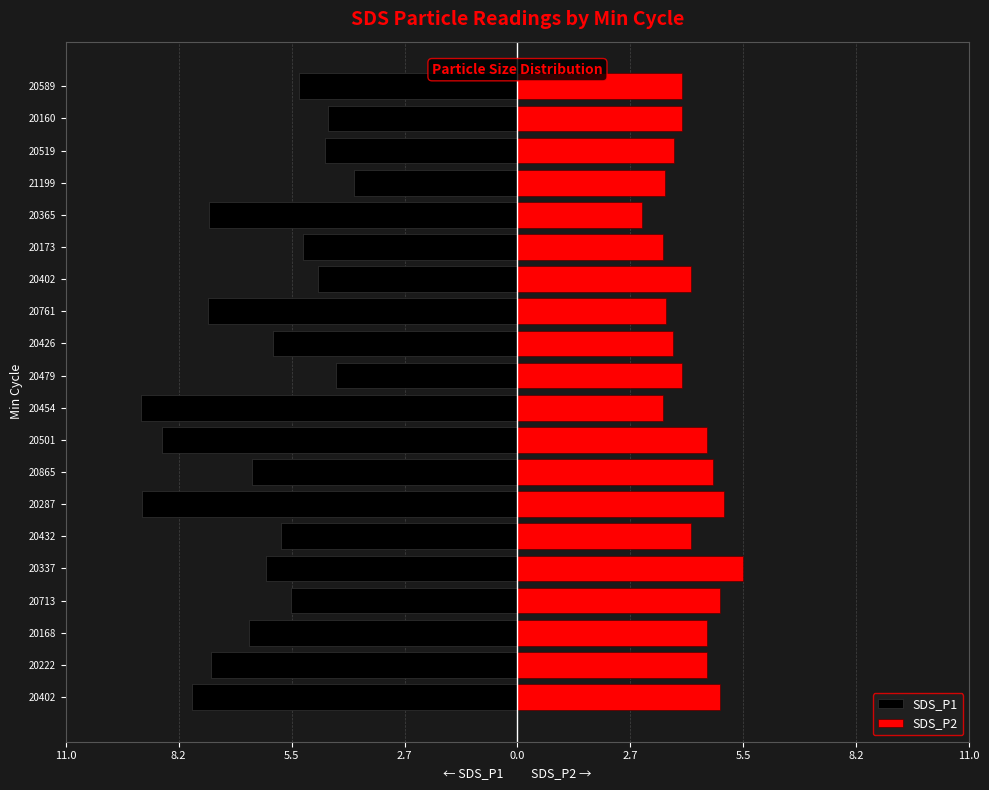

How many data points in SDS_P1 are less than -5?

15